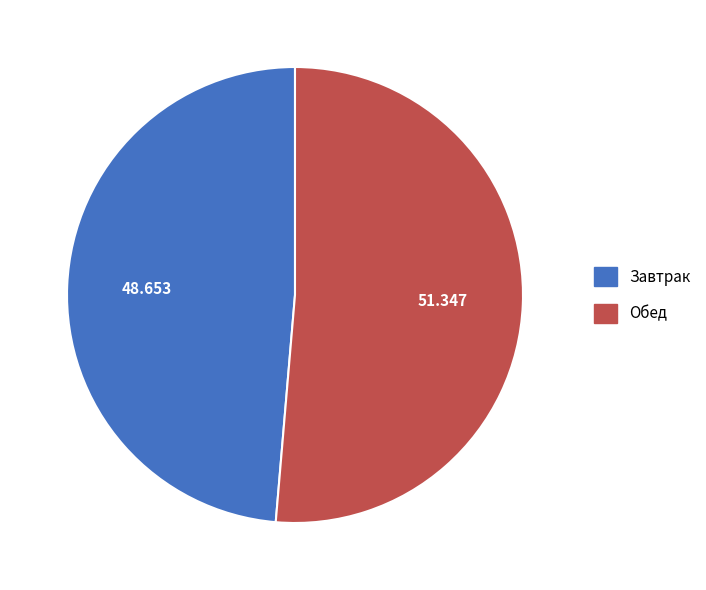

Do Обед and Завтрак together represent more than half of the pie?

Yes